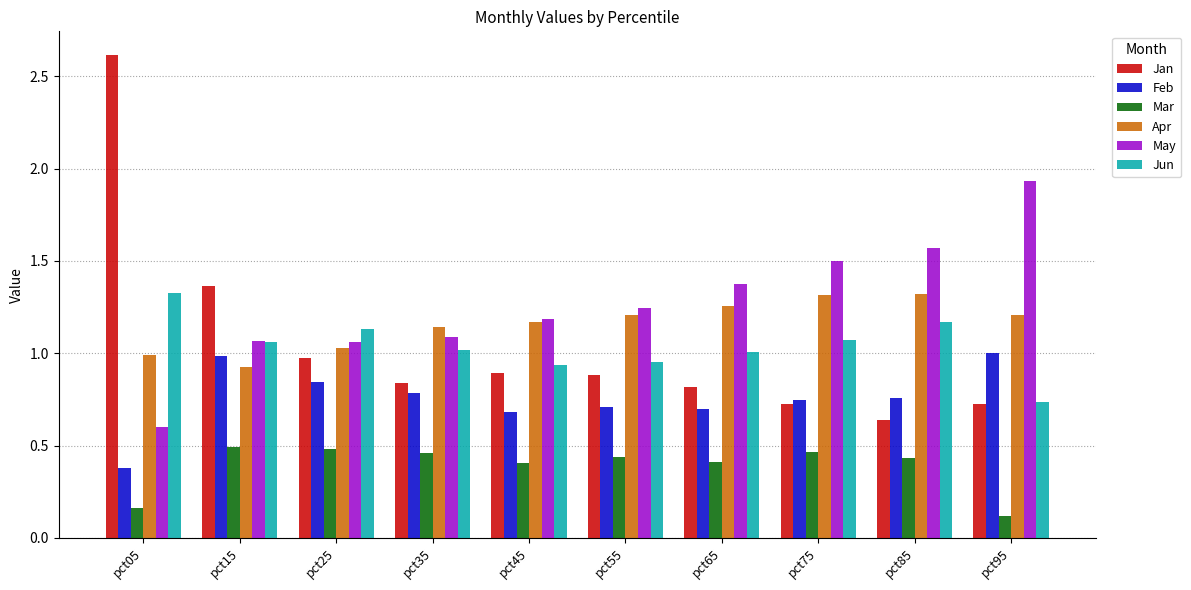

Is the value of Feb at pct75 greater than the value of Mar at pct15?

Yes